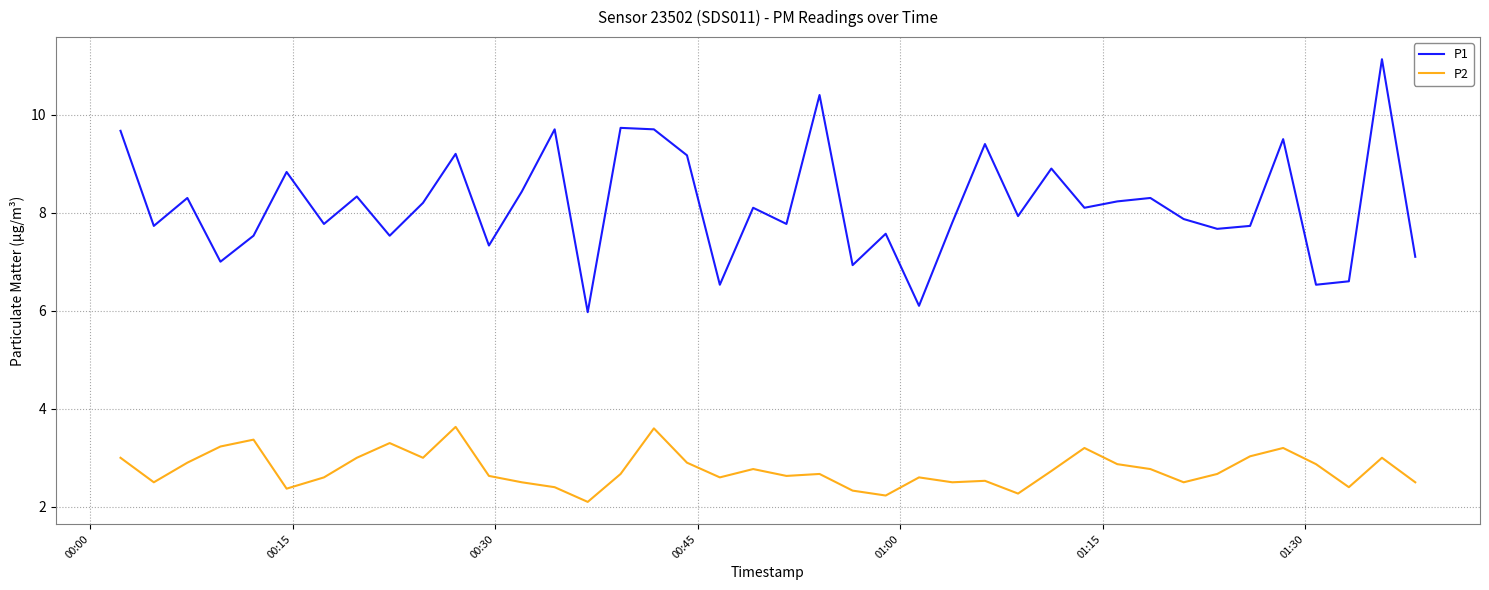

List the series in order of their overall mean, highest first.

P1, P2